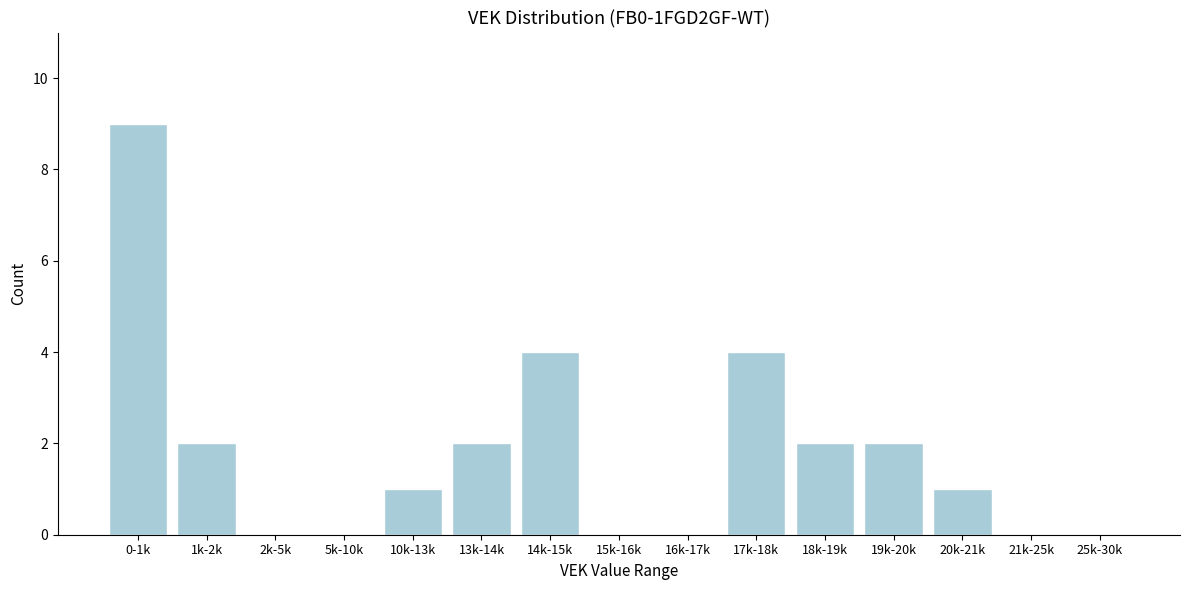

Reading left to right, list all the values displayed in this chart.

0-1k=9	1k-2k=2	2k-5k=0	5k-10k=0	10k-13k=1	13k-14k=2	14k-15k=4	15k-16k=0	16k-17k=0	17k-18k=4	18k-19k=2	19k-20k=2	20k-21k=1	21k-25k=0	25k-30k=0